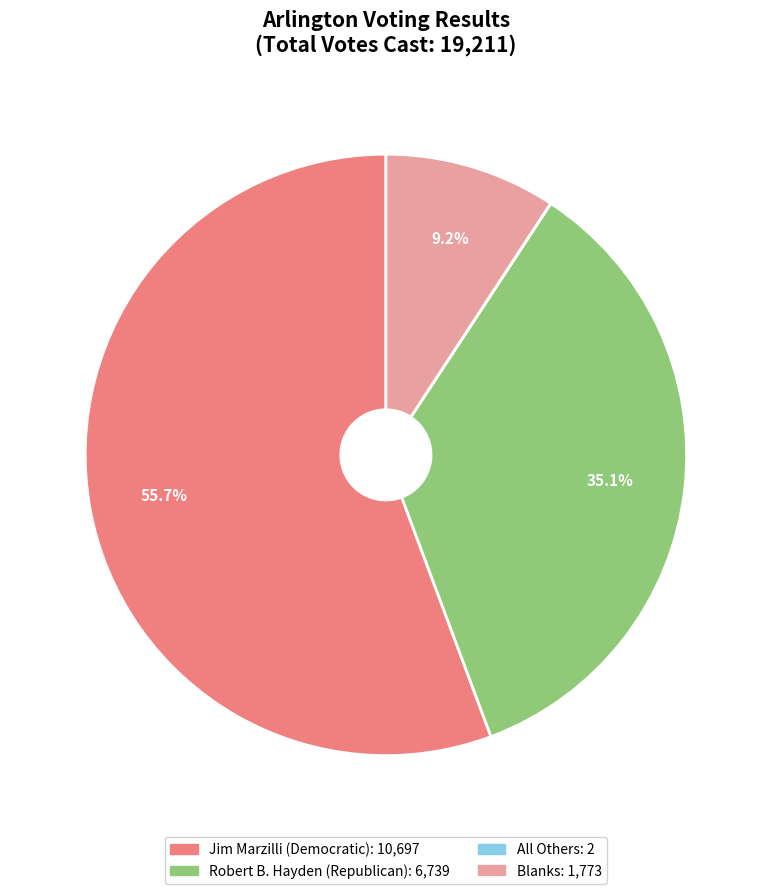

Combined, do Blanks and Robert B. Hayden (Republican) account for over 50%?

No